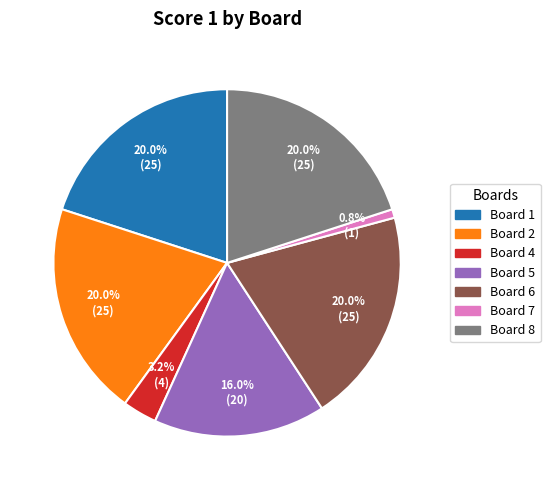

Is there a majority slice in this chart?

No